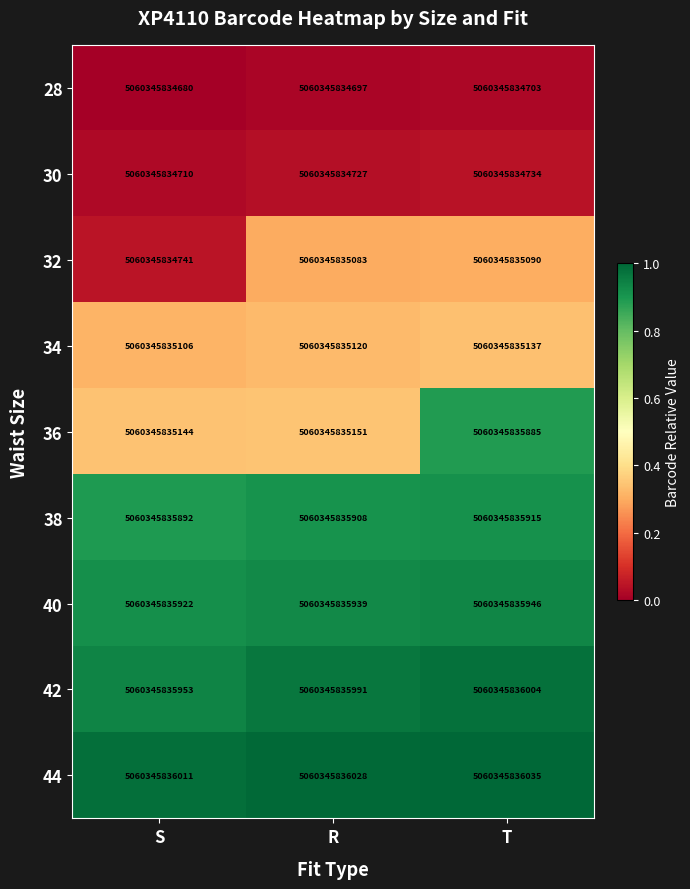

Which has a higher value, T or S?

T